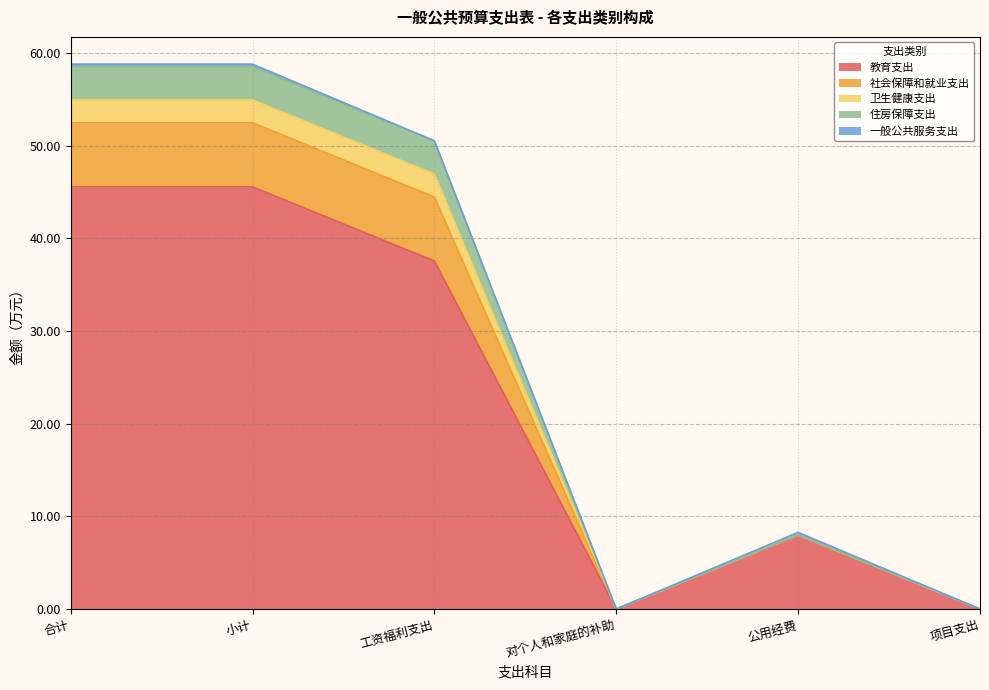

The value of 教育支出 at 项目支出 is 0.0. True or false?

True